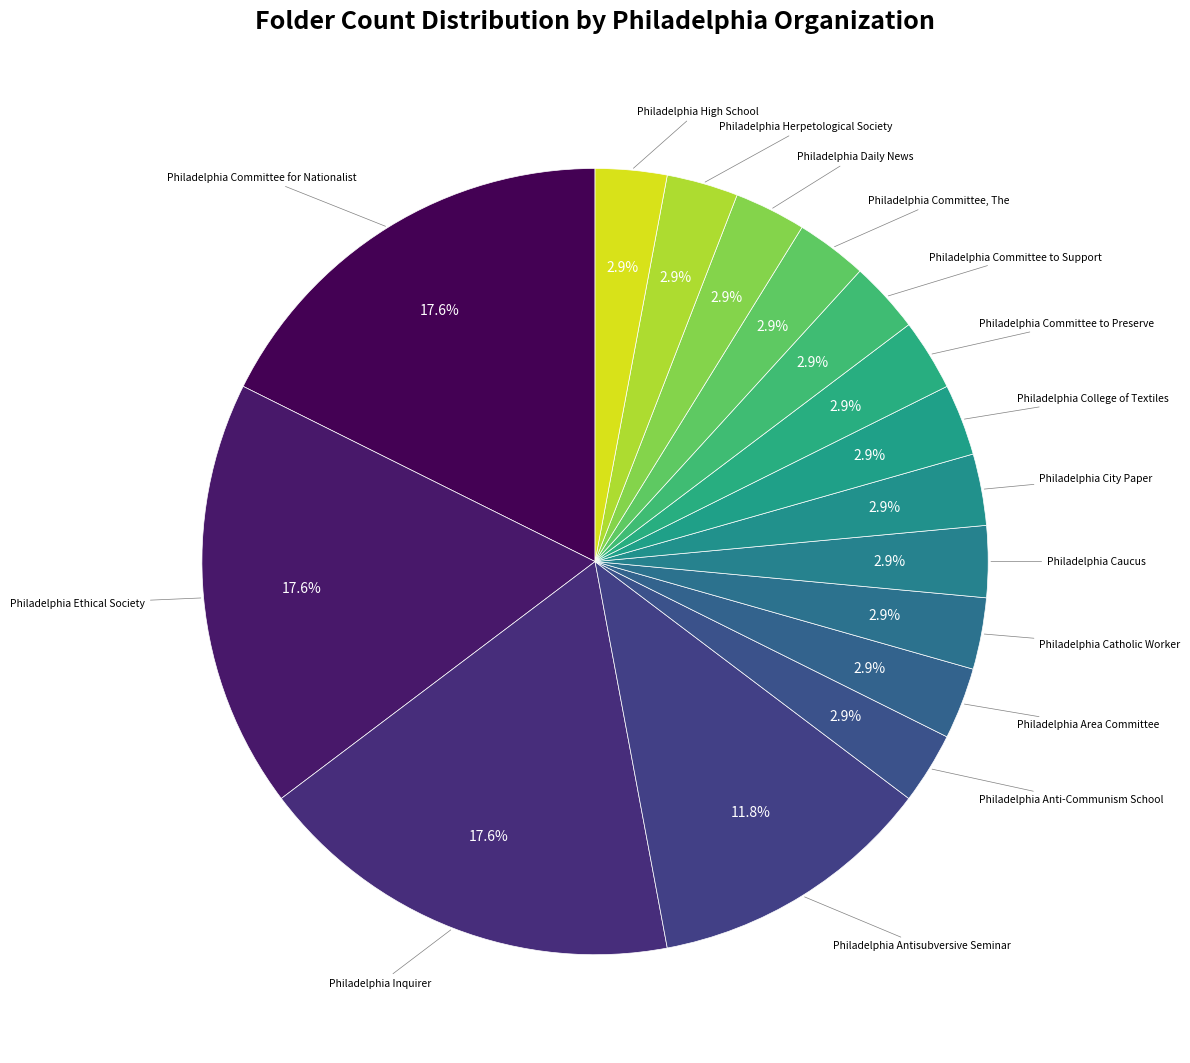

How many slices are in this pie chart?

16